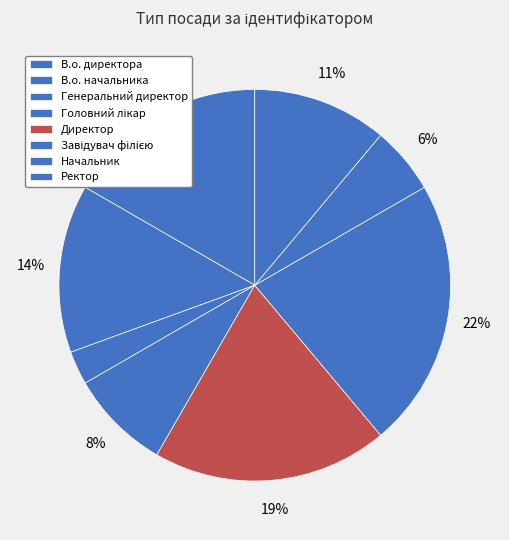

Count the number of slices in the pie.

8